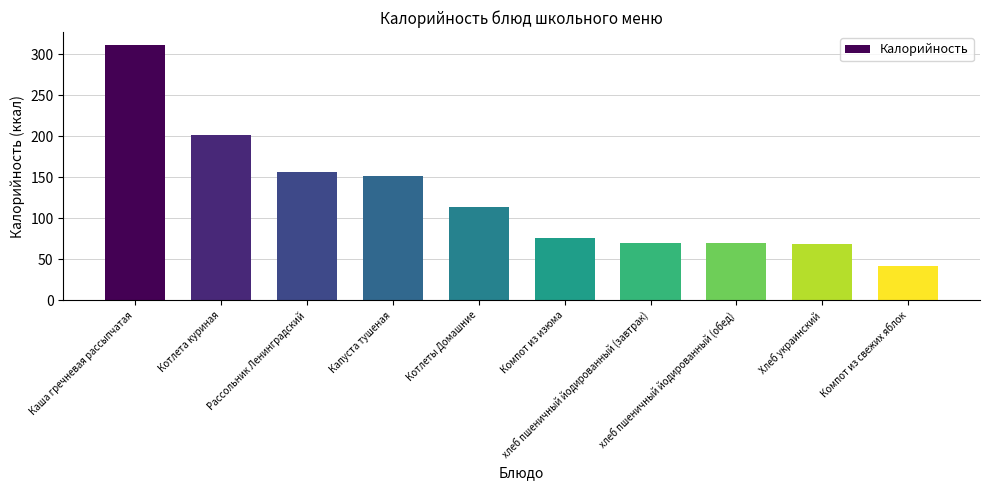

What is the difference between the second highest and second lowest values?

132.9